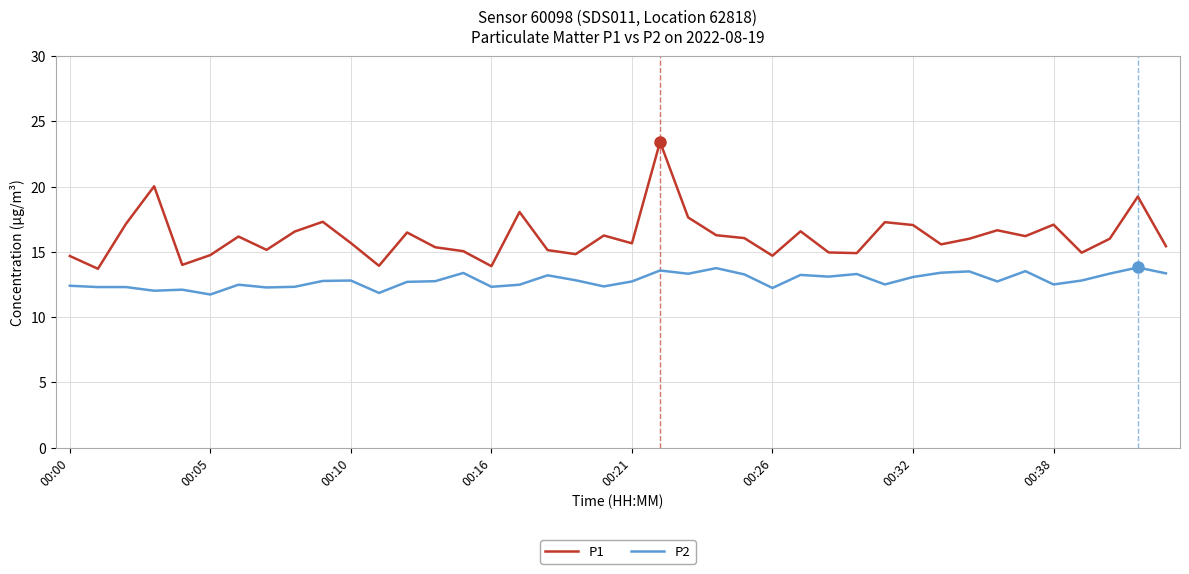

Rank the series by their average value, from lowest to highest.

P2, P1